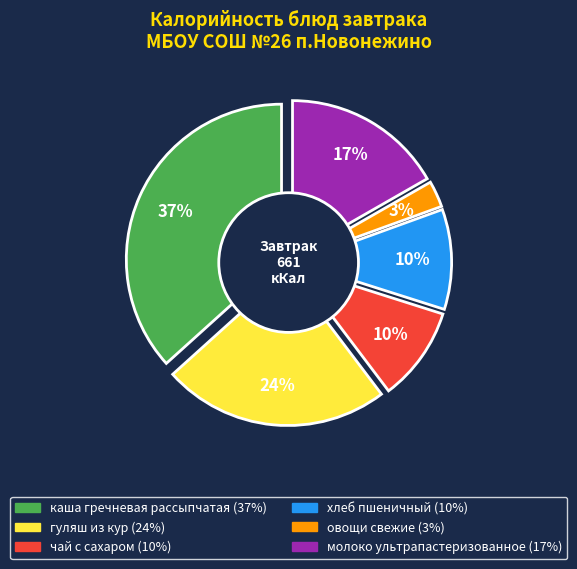

Combined, do молоко ультрапастеризованное and овощи свежие account for over 50%?

No